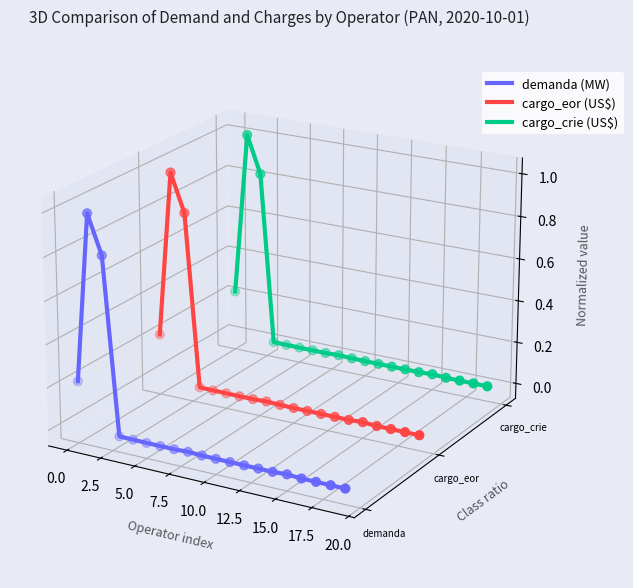

Is the value of cargo_crie (US$) at 7.5 greater than the value of demanda (MW) at 5.0?

Yes